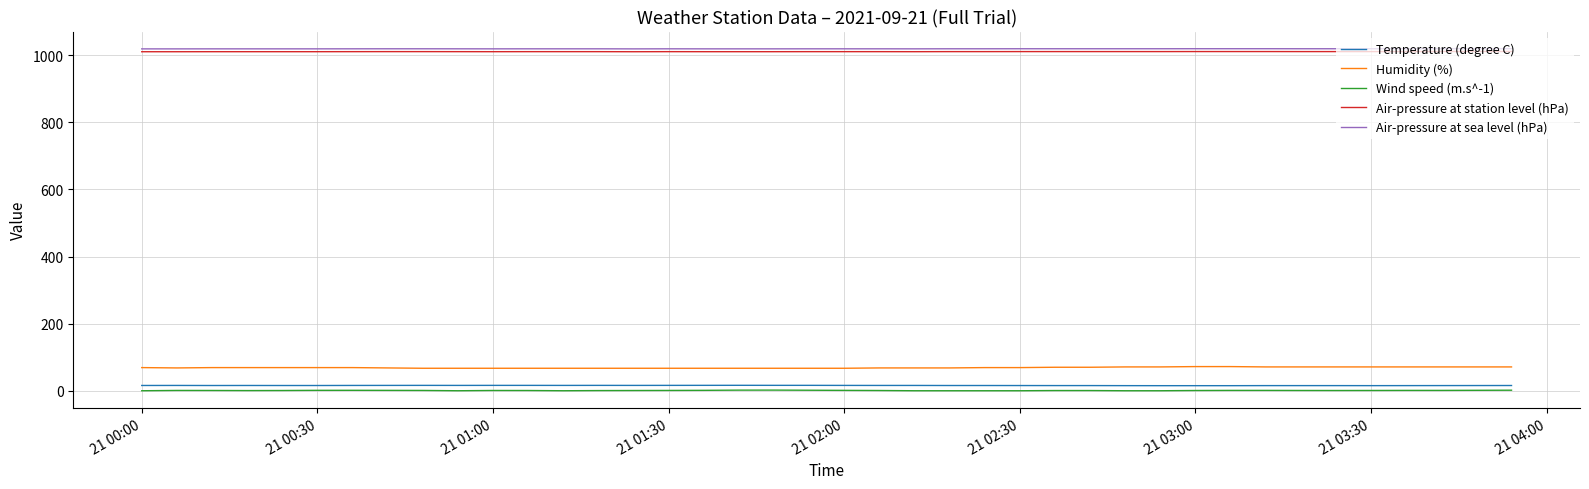

True or false: Air-pressure at station level (hPa) and Wind speed (m.s^-1) cross at least once.

False